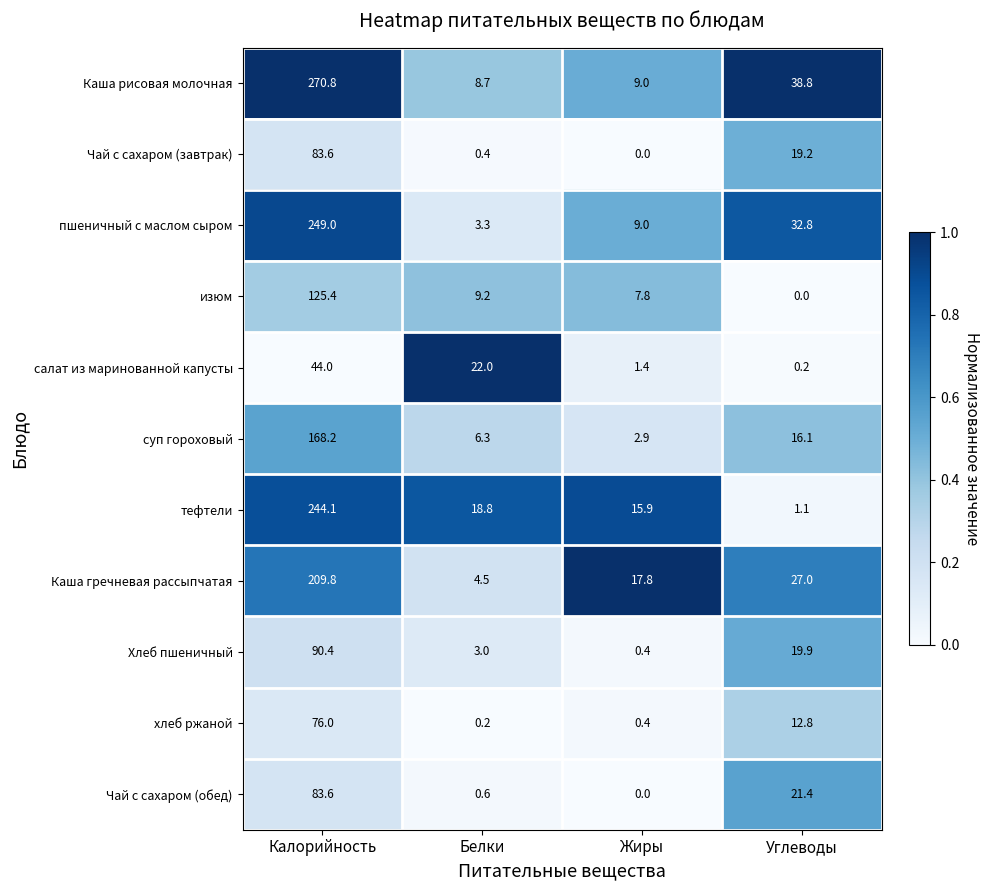

At Белки, list the series in order from largest to smallest.

салат из маринованной капусты, тефтели, изюм, Каша рисовая молочная, суп гороховый, Каша гречневая рассыпчатая, пшеничный с маслом сыром, Хлеб пшеничный, Чай с сахаром (обед), Чай с сахаром (завтрак), хлеб ржаной